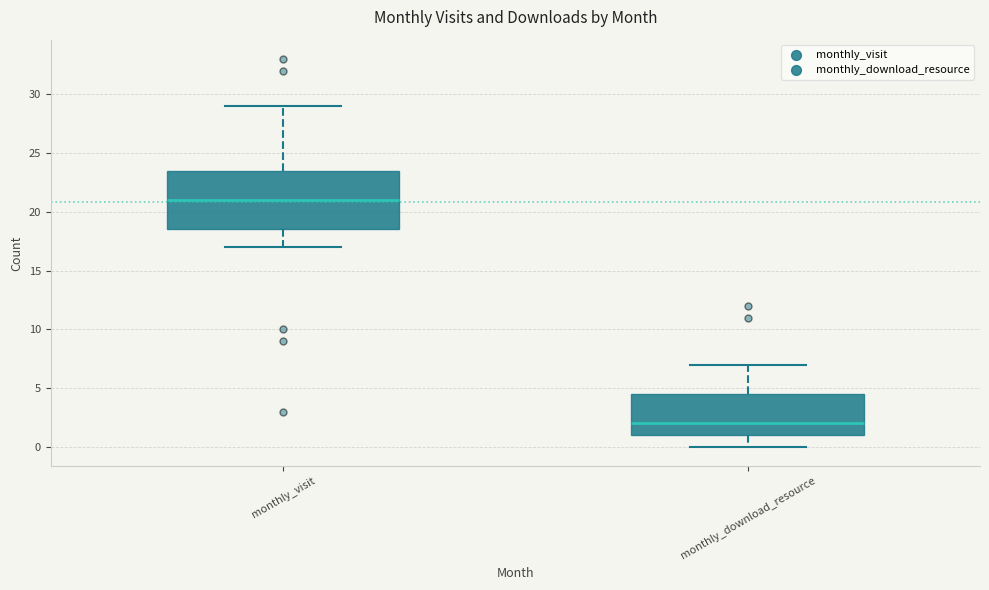

Which box is the tallest, from its lower edge to its upper edge?

monthly_visit